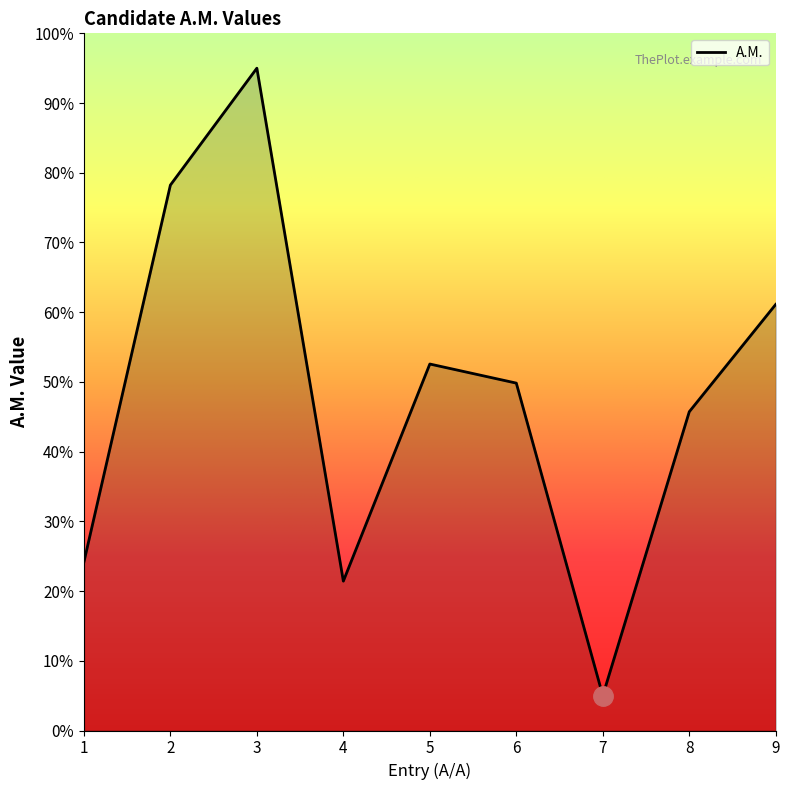

True or false: there are more than 0 points higher than both neighbors.

True